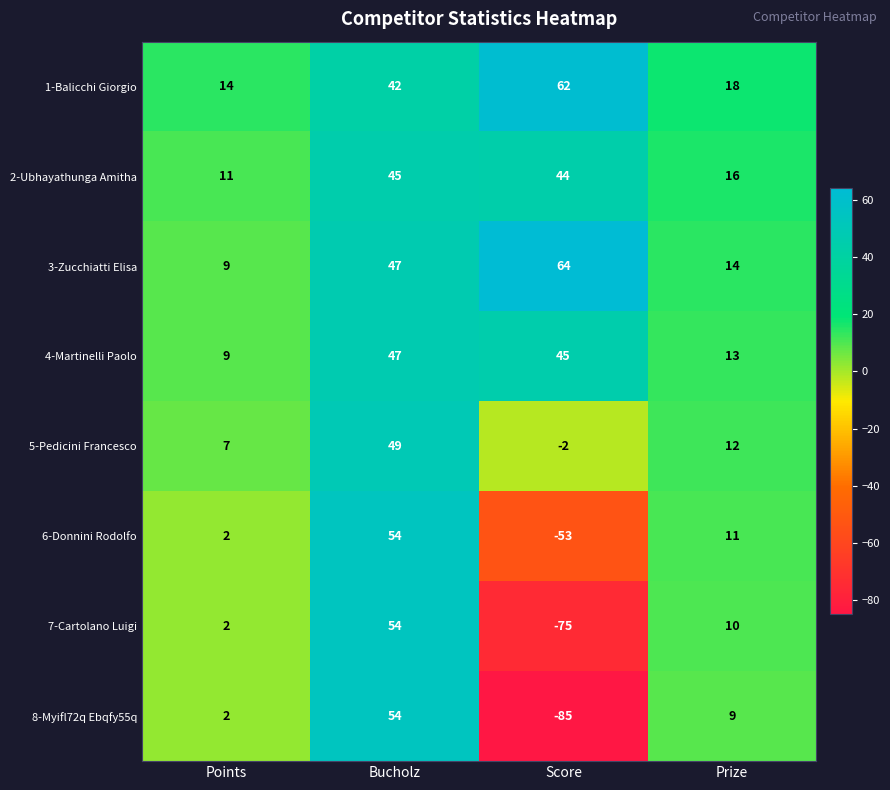

Which series has the largest range (max minus min)?

8-Myifl72q Ebqfy55q